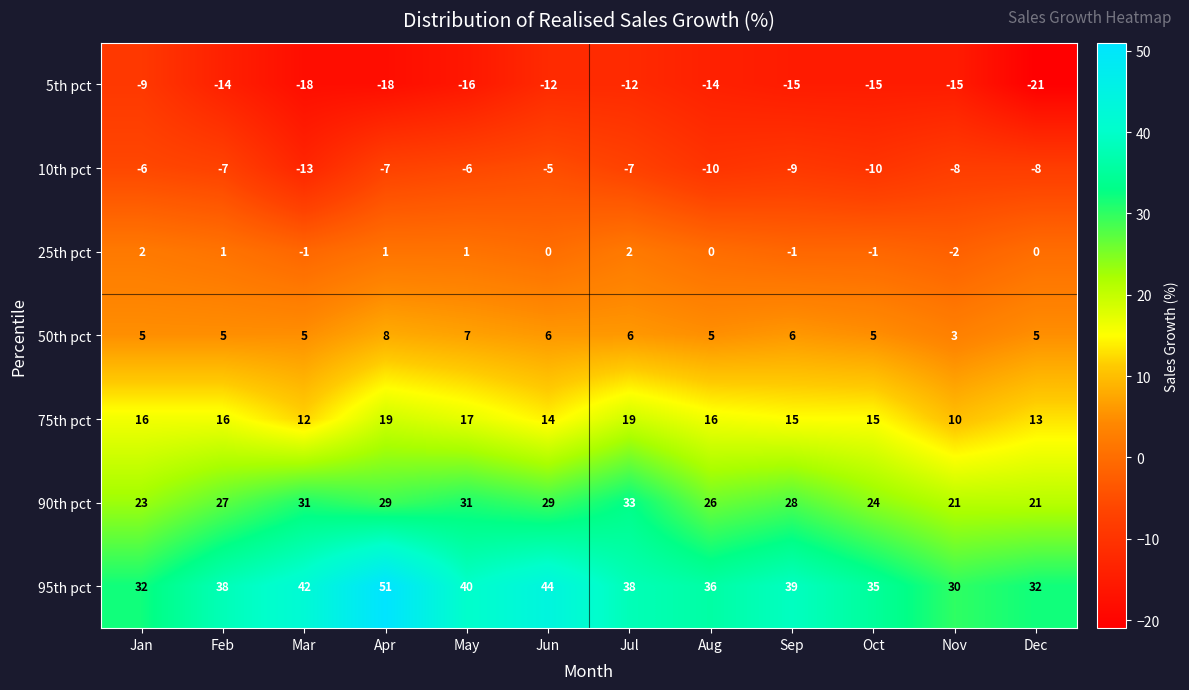

At which category is the sum across all series the highest?

Apr